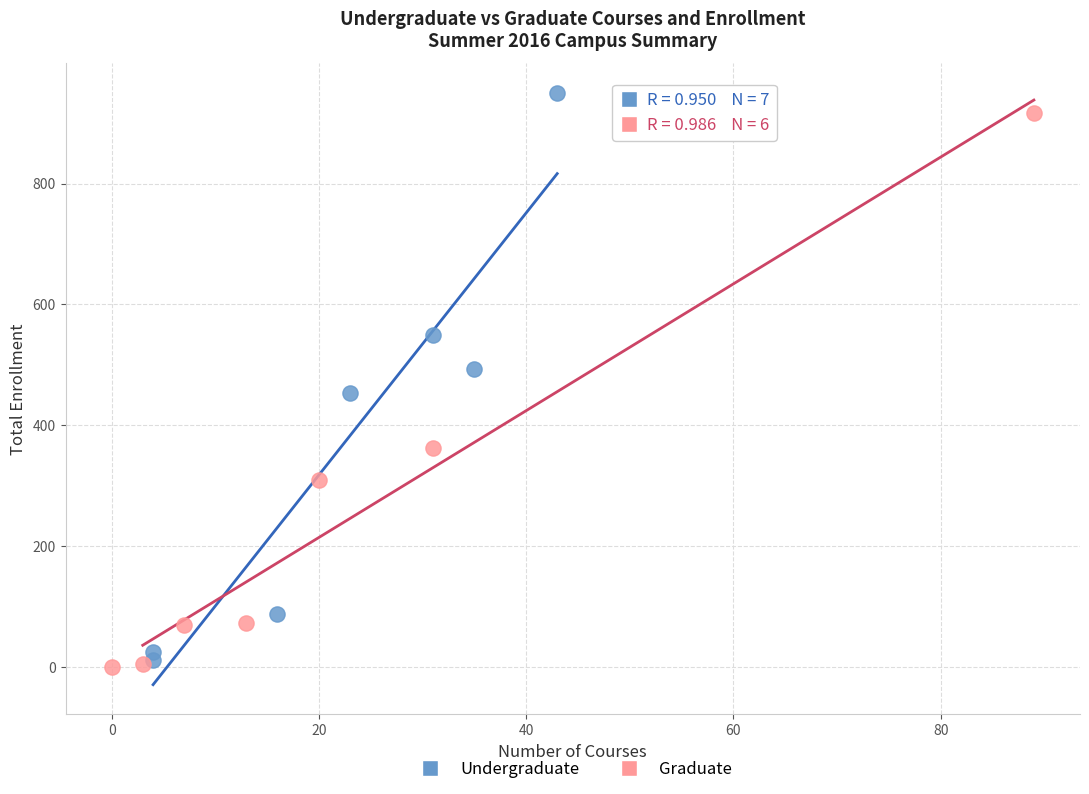

Which series has the largest Y range (max minus min)?

Undergraduate